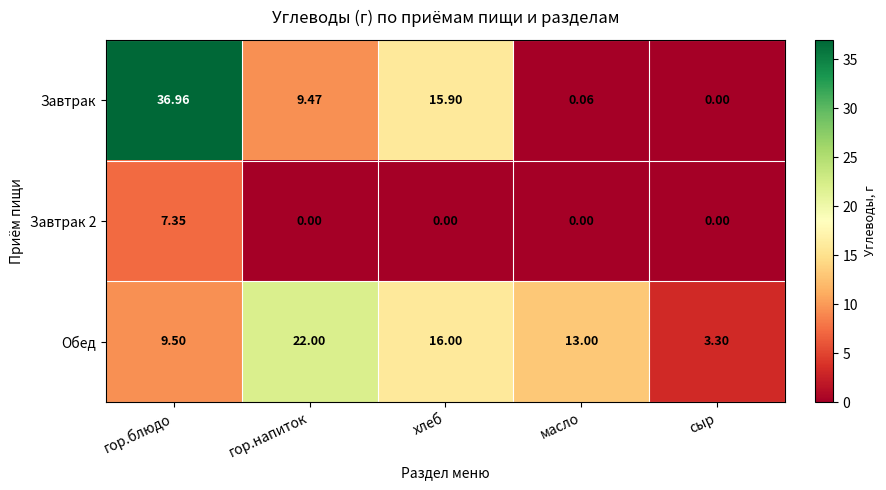

At which label does Завтрак first exceed 9?

гор.блюдо